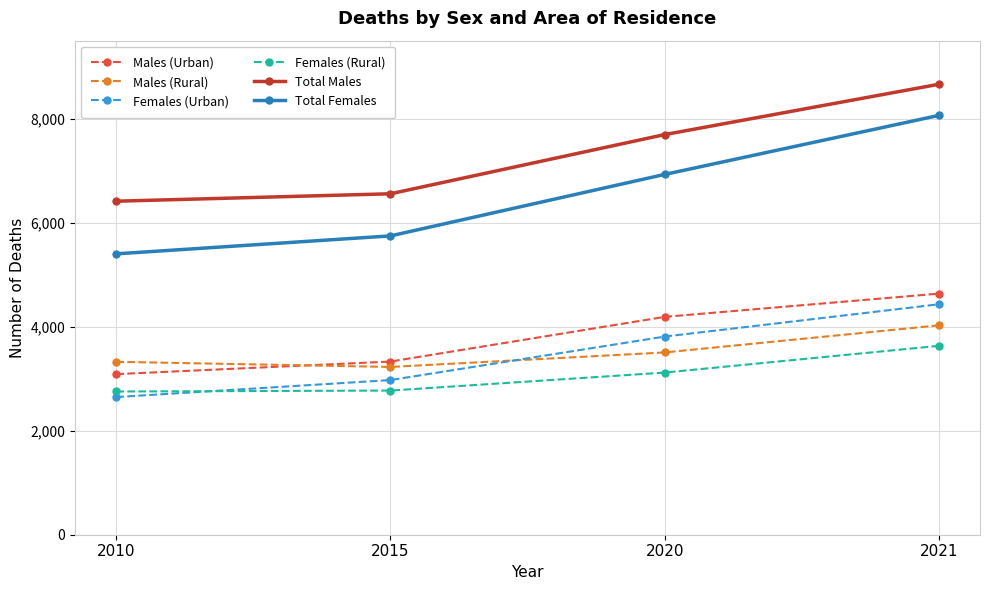

At which category is the sum across all series the highest?

2021